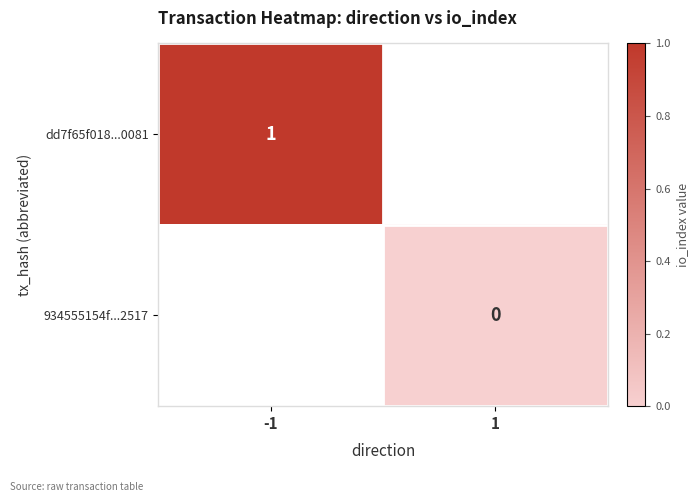

The value of dd7f65f018...0081 at -1 is 1. True or false?

True